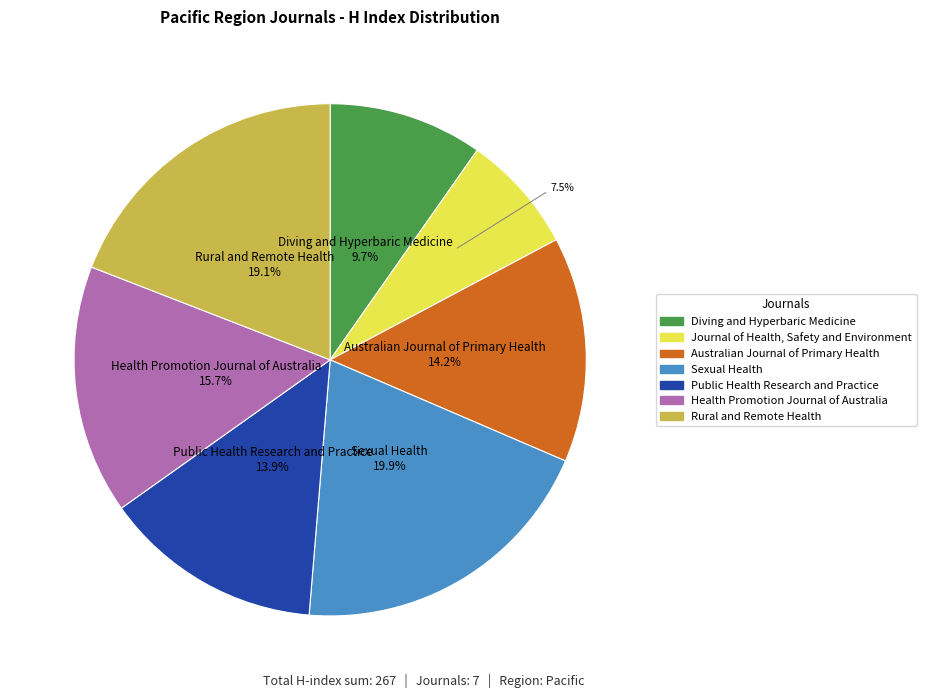

How many segments does this pie chart have?

7